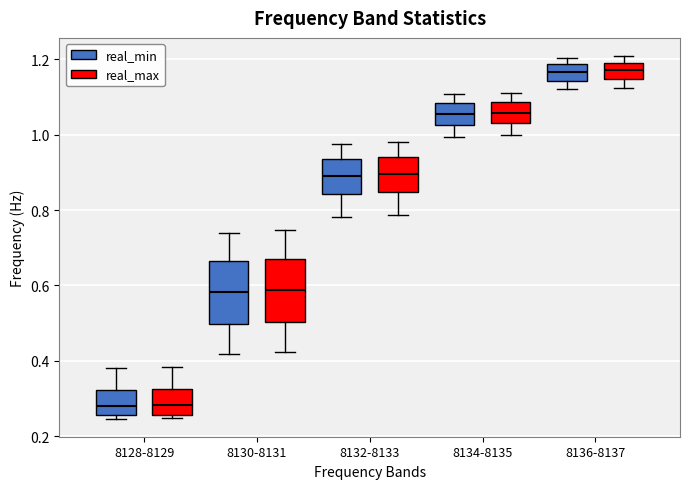

Reading left to right, transcribe this box plot: for each box, give where its median line is, the range the box spans, and where its two whiskers end, as read against the y-axis. The values are not printed on the chart, so give them approximately, as read against the axis.

8128-8129 (real_min): median 0.28, box 0.26 to 0.32, whiskers 0.24 to 0.38
8128-8129 (real_max): median 0.28, box 0.26 to 0.32, whiskers 0.24 to 0.38
8130-8131 (real_min): median 0.58, box 0.50 to 0.66, whiskers 0.42 to 0.74
8130-8131 (real_max): median 0.58, box 0.50 to 0.66, whiskers 0.42 to 0.74
8132-8133 (real_min): median 0.90, box 0.84 to 0.94, whiskers 0.78 to 0.98
8132-8133 (real_max): median 0.90, box 0.84 to 0.94, whiskers 0.78 to 0.98
8134-8135 (real_min): median 1.06, box 1.02 to 1.08, whiskers 1.00 to 1.10
8134-8135 (real_max): median 1.06, box 1.04 to 1.08, whiskers 1.00 to 1.12
8136-8137 (real_min): median 1.16, box 1.14 to 1.18, whiskers 1.12 to 1.20
8136-8137 (real_max): median 1.18, box 1.14 to 1.20, whiskers 1.12 to 1.20 (just above the box's upper edge)